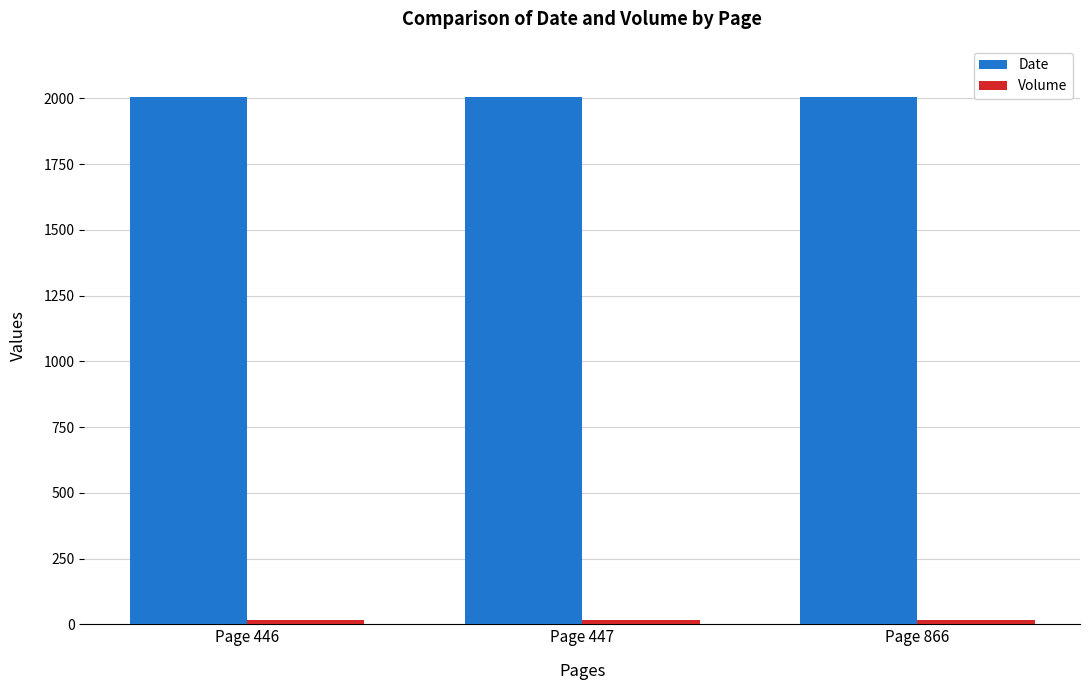

The value of Date at Page 447 is 2006. True or false?

True